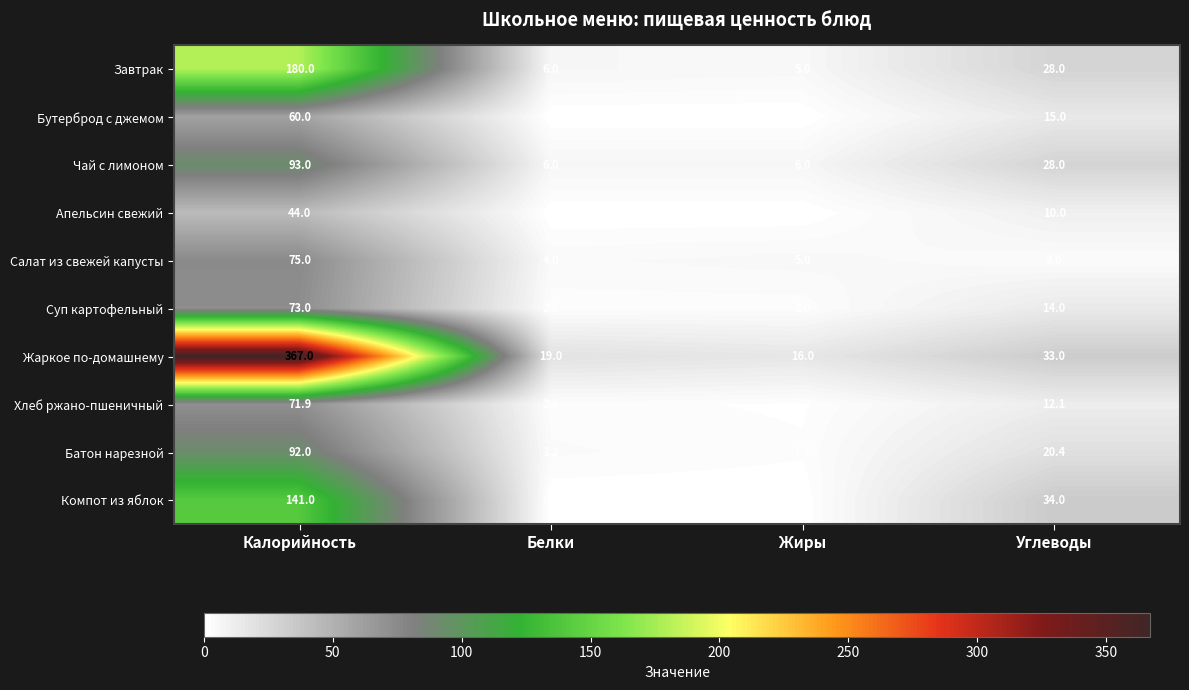

What is the difference between the Апельсин свежий values at Белки and Калорийность?

44.0